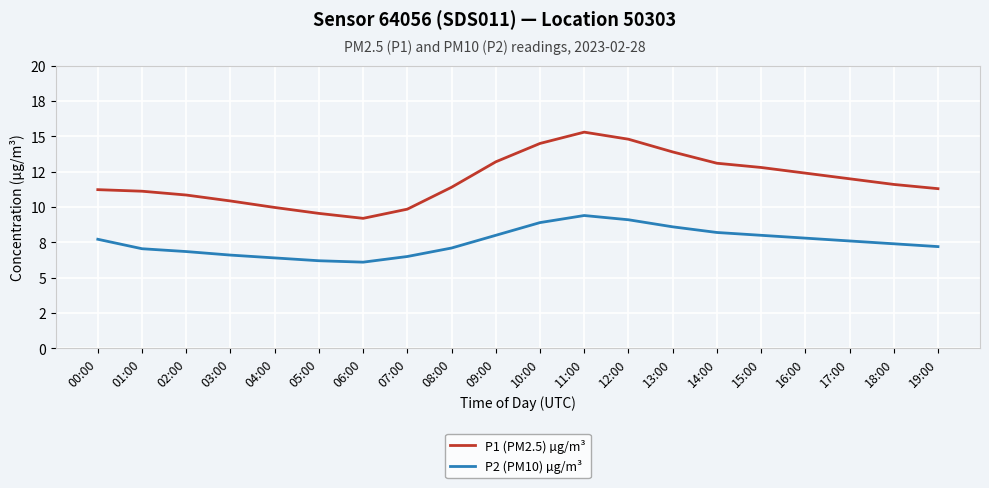

True or false: P1 (PM2.5) µg/m³ and P2 (PM10) µg/m³ intersect in this chart.

False